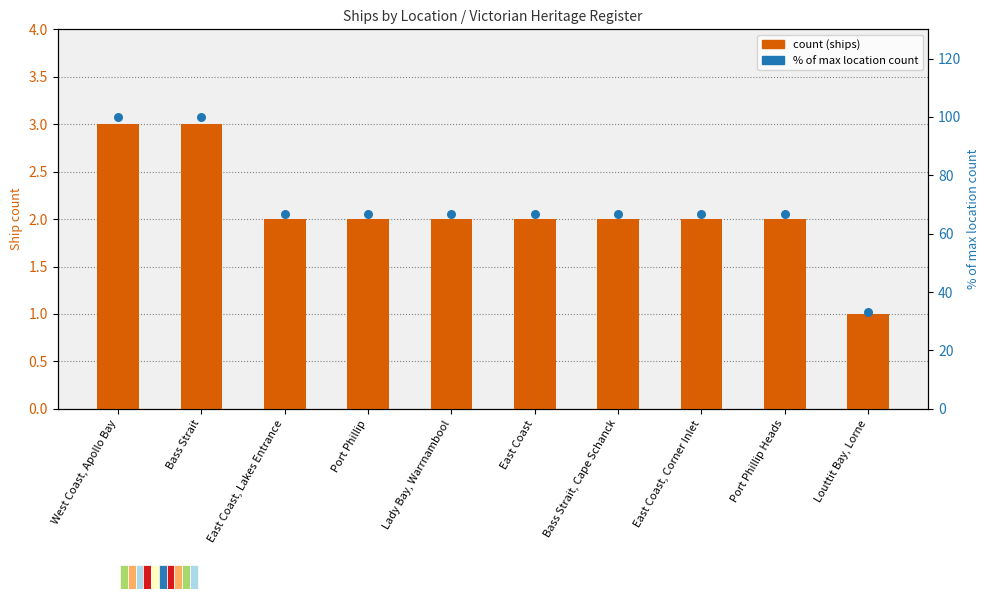

Which series has the largest Y range (max minus min)?

% of max